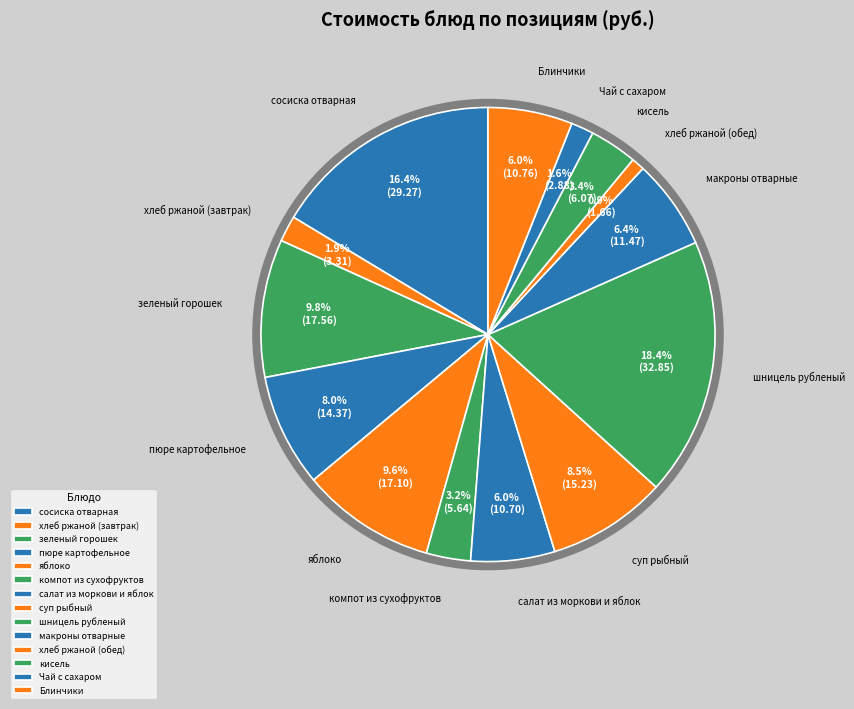

What is the total percentage of суп рыбный and хлеб ржаной (обед)?

9.4%